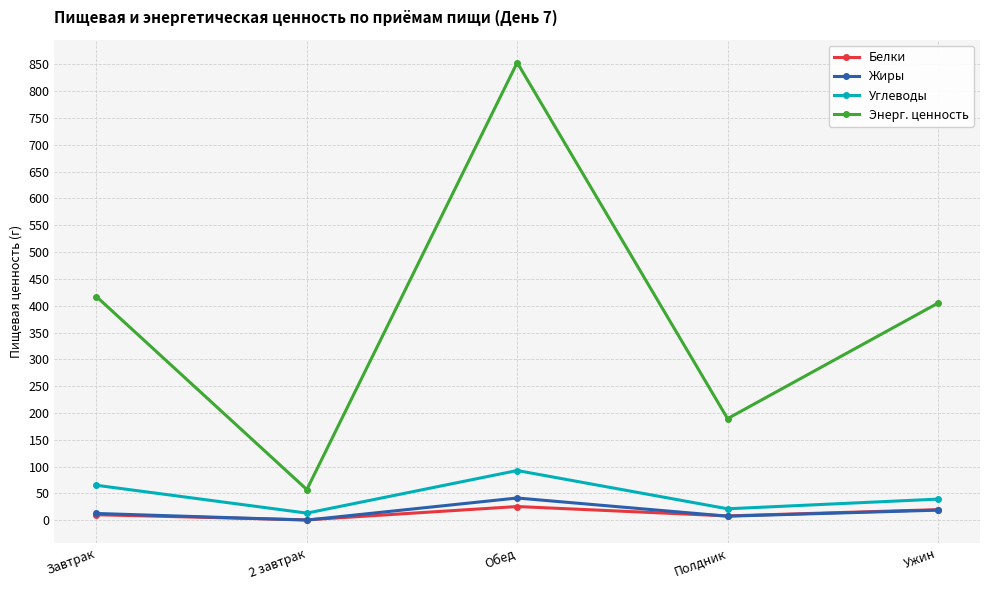

How many values in the Белки series are below 10?

2